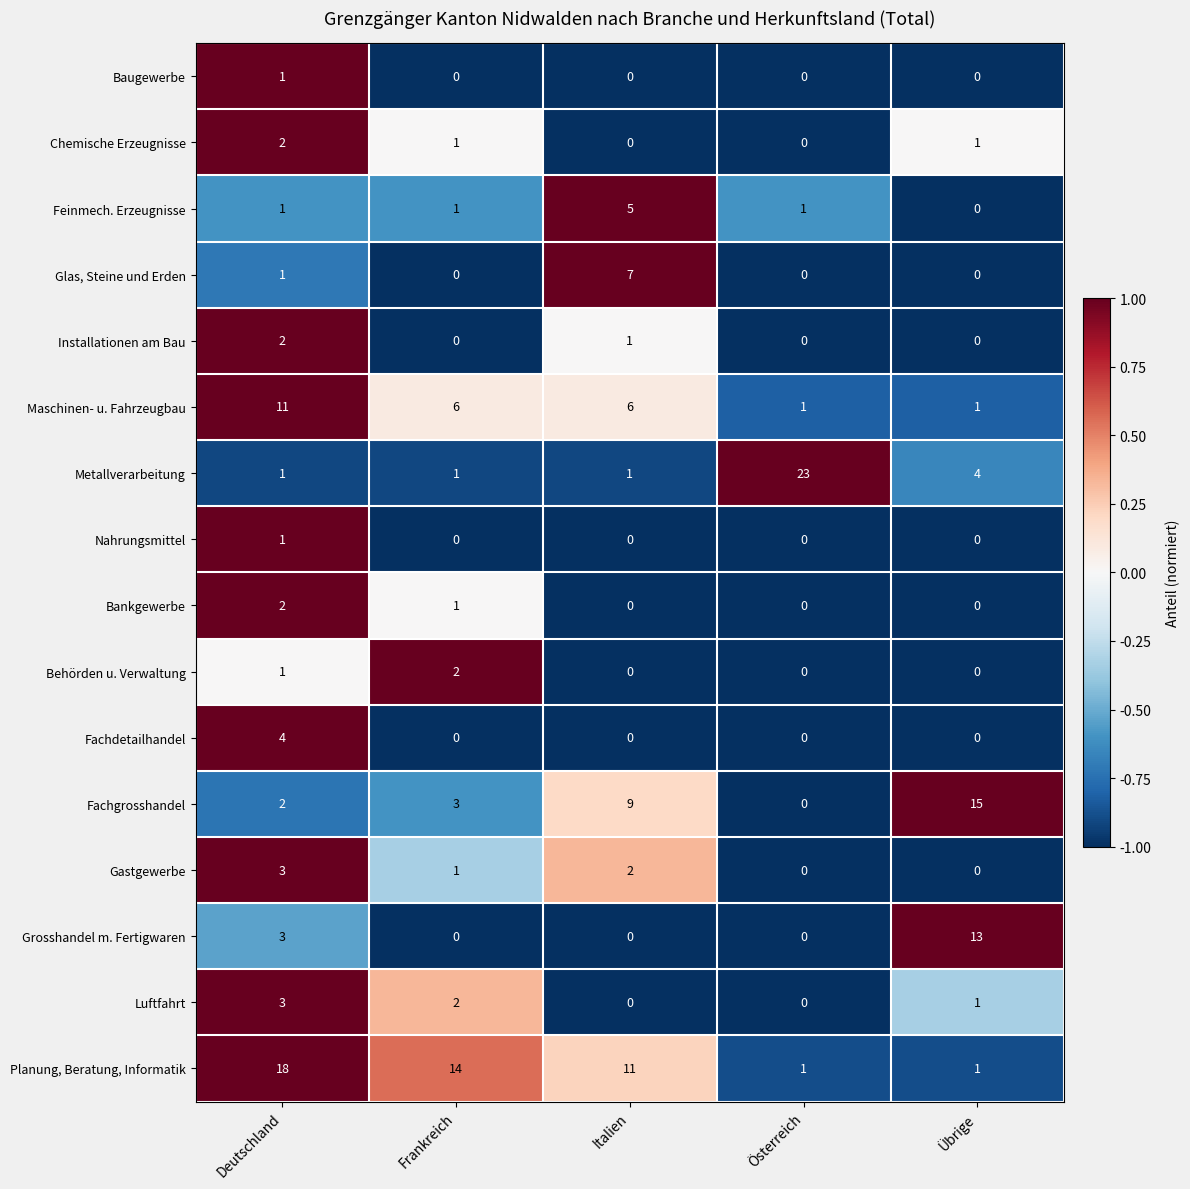

How many data points does each series have?

5